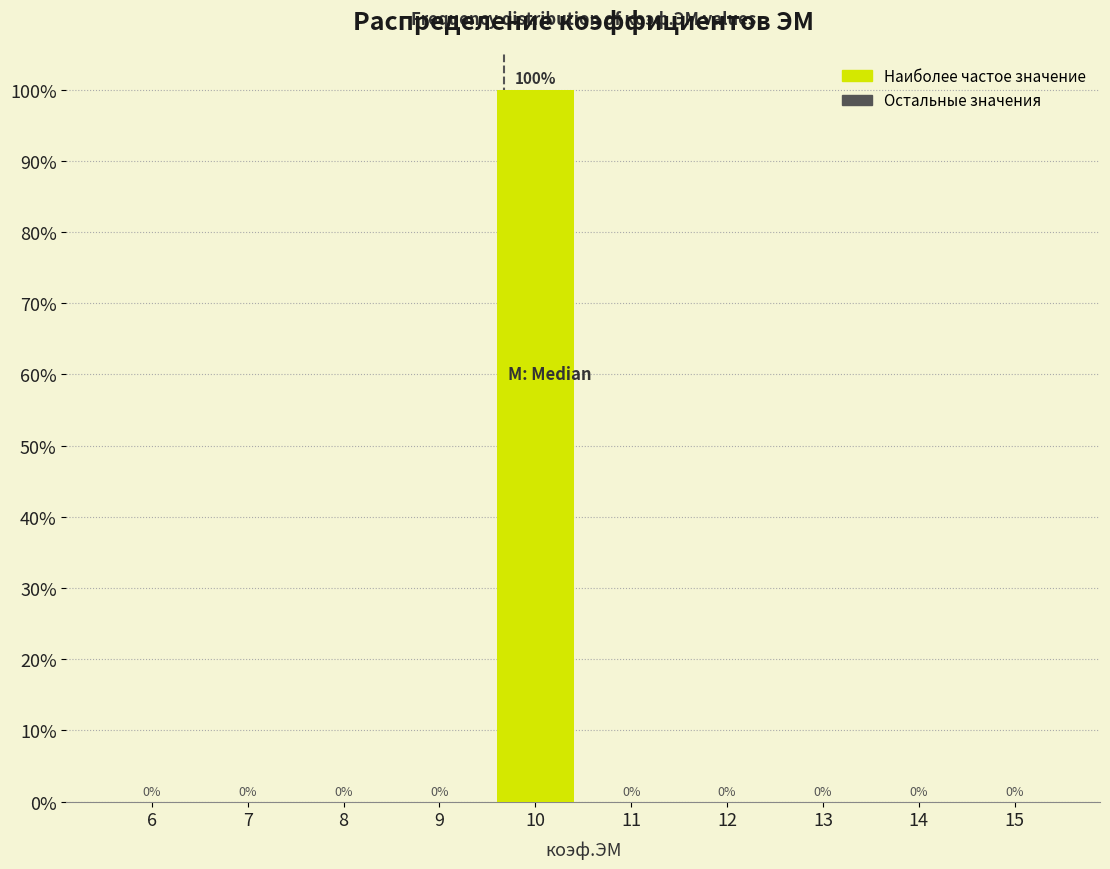

Reading right to left, extract all data points from this chart.

15=0	14=0	13=0	12=0	11=0	10=100	9=0	8=0	7=0	6=0